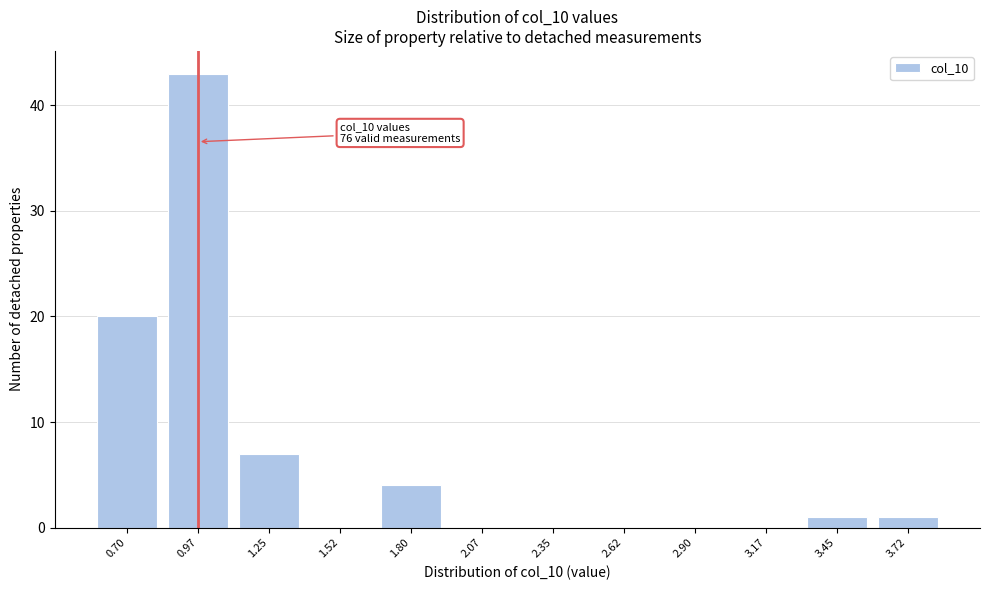

Reading left to right, what are all the values shown in this chart?

0.70=20	0.97=43	1.25=7	1.52=0	1.80=4	2.07=0	2.35=0	2.62=0	2.90=0	3.17=0	3.45=1	3.72=1